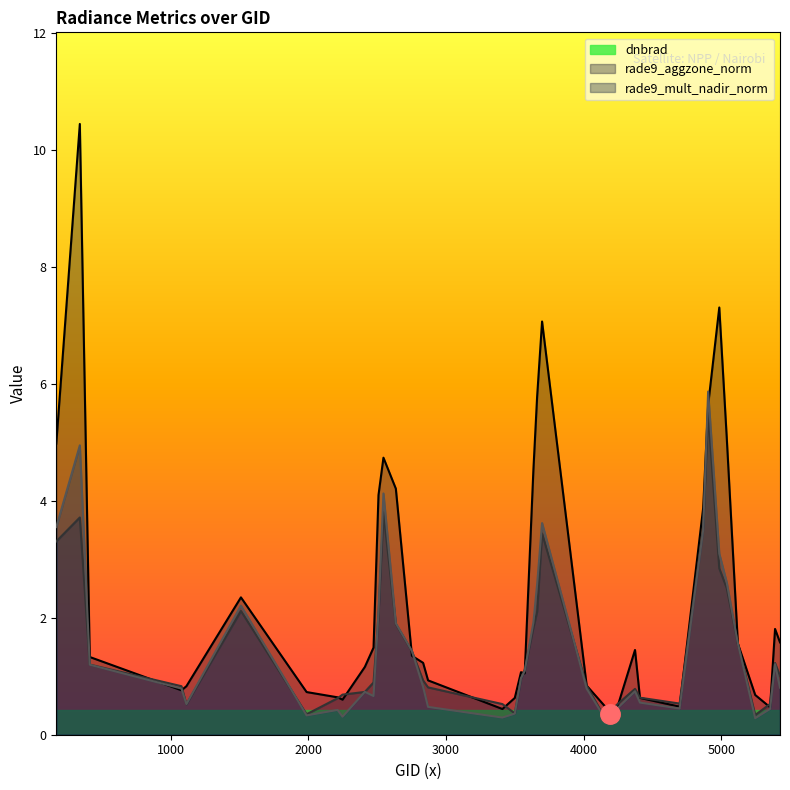

Which category has the highest value in the rade9_aggzone_norm series?

4904